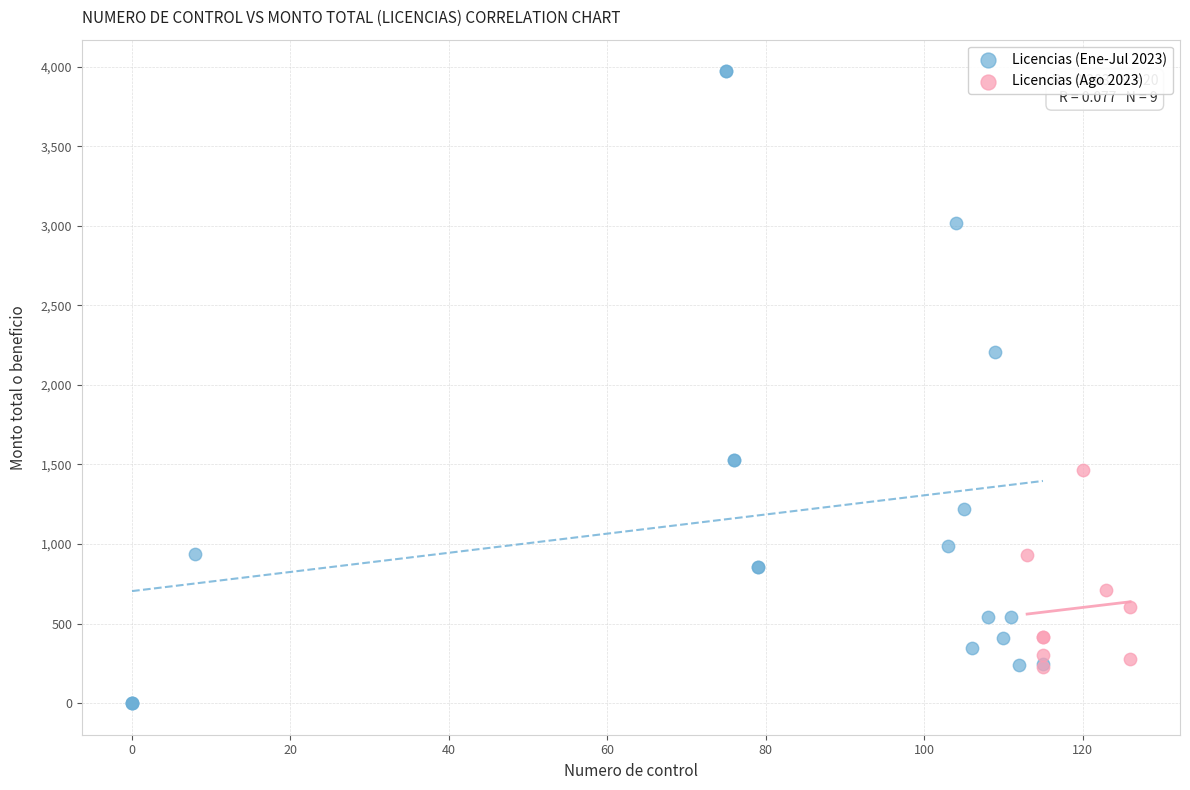

Which series has the widest spread of Y values?

Licencias (Ene-Jul 2023)